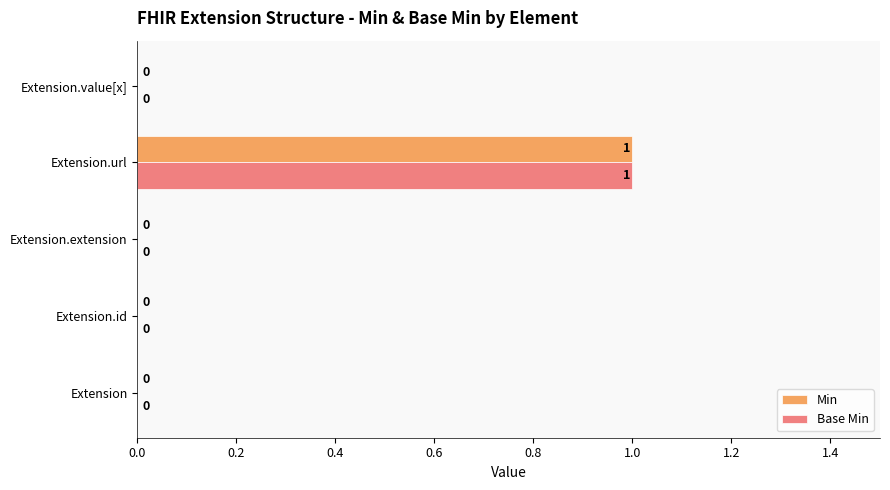

What are all the series names shown in the legend?

Min, Base Min